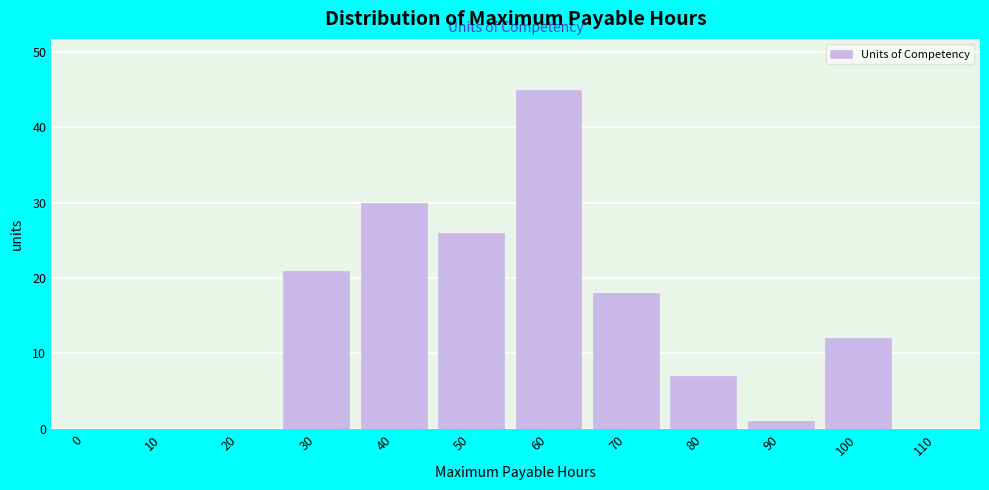

Reading right to left, what are all the values shown in this chart?

110=0	100=12	90=1	80=7	70=18	60=45	50=26	40=30	30=21	20=0	10=0	0=0